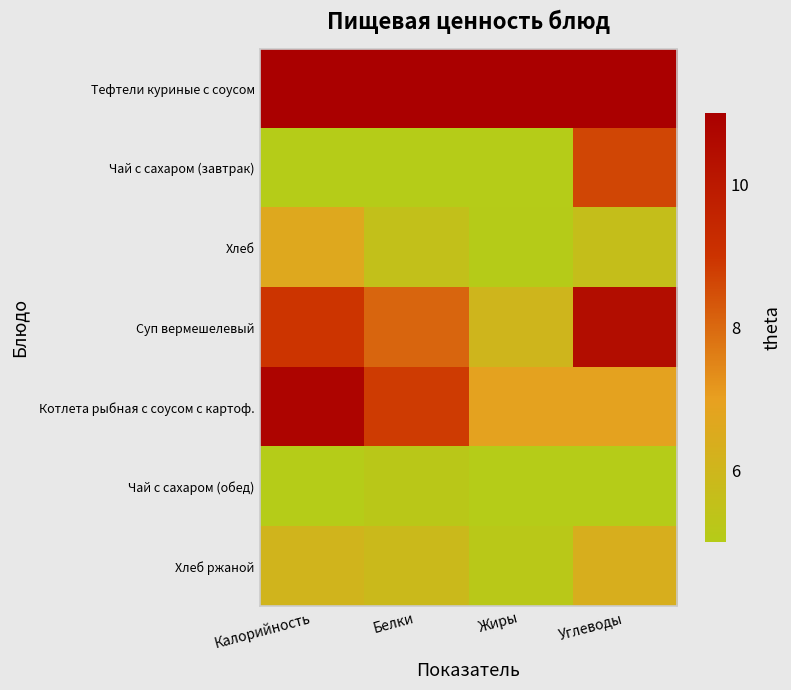

List the series in order of their peak value, lowest first.

Чай с сахаром (обед), Хлеб ржаной, Хлеб, Чай с сахаром (завтрак), Суп вермешелевый, Котлета рыбная с соусом с картоф., Тефтели куриные с соусом